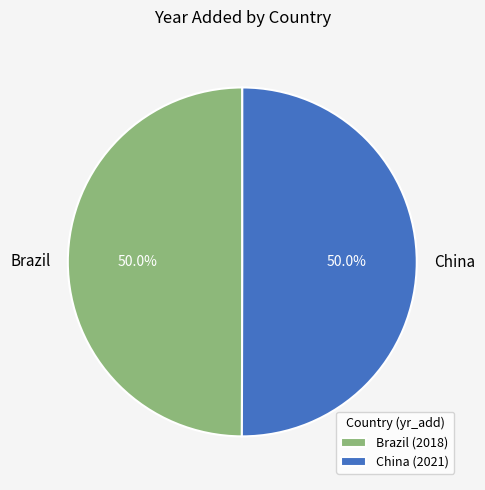

What is the ratio of the value at China to the value at Brazil?

1.0